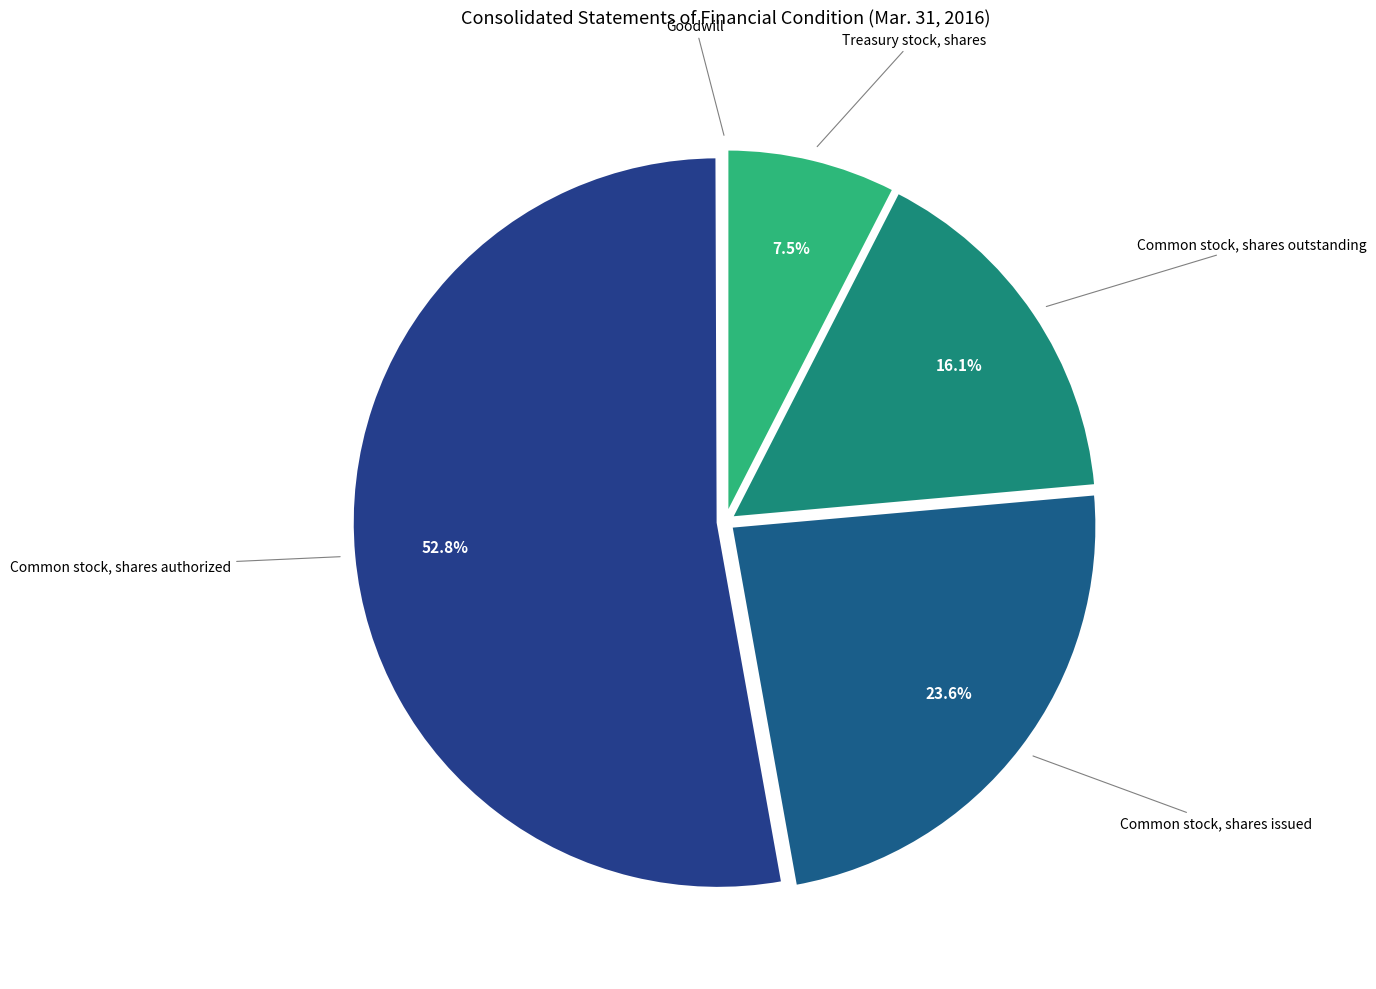

What is the ratio of the value at Treasury stock, shares to the value at Common stock, shares authorized?

0.1